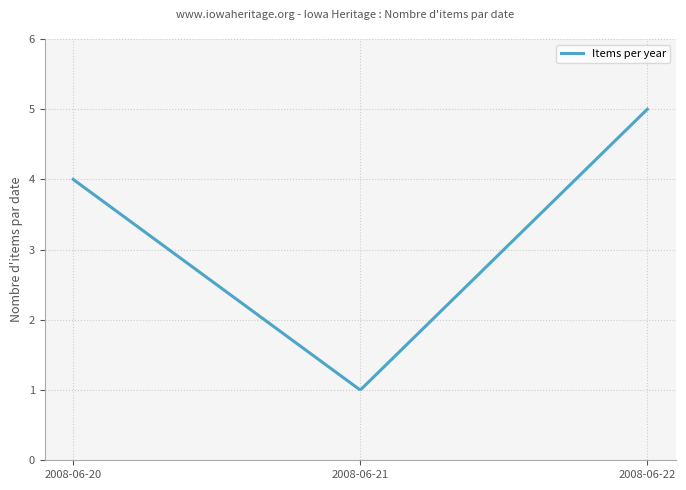

What is the greatest value displayed?

5.0